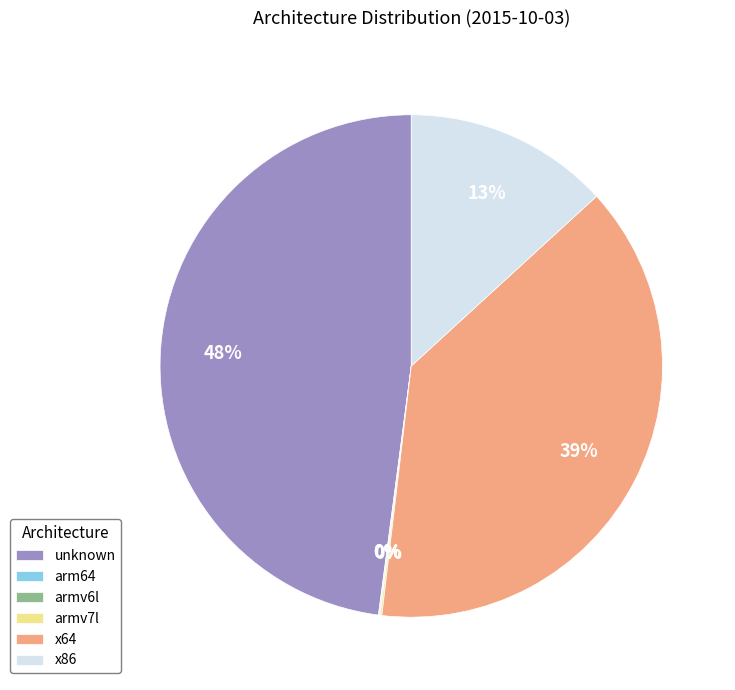

What percentage is the x64 slice, to the nearest percent?

39%